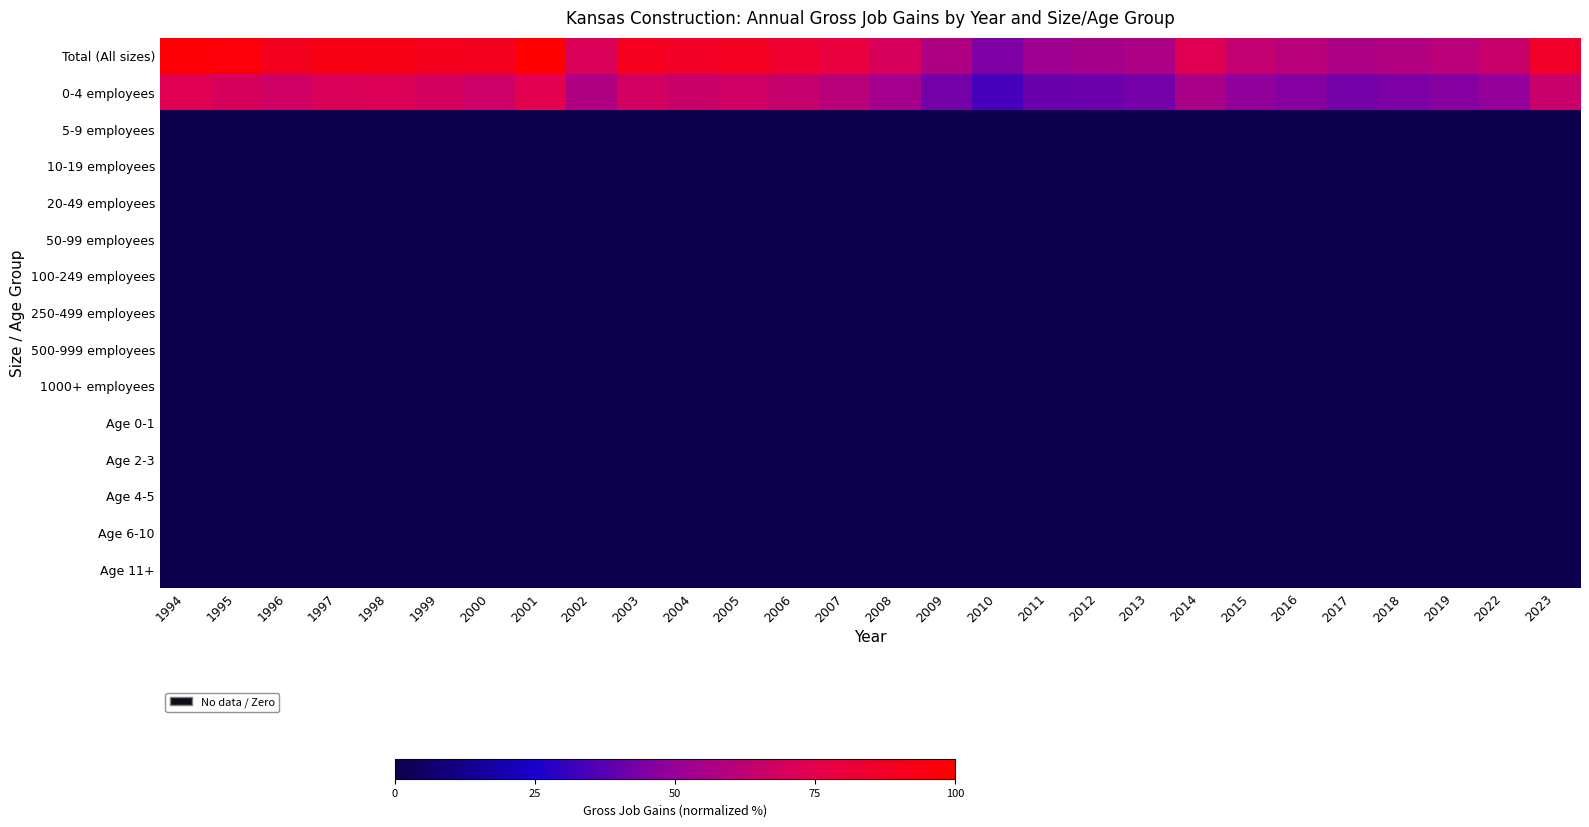

Which series has the largest total across all categories?

Total (All sizes)